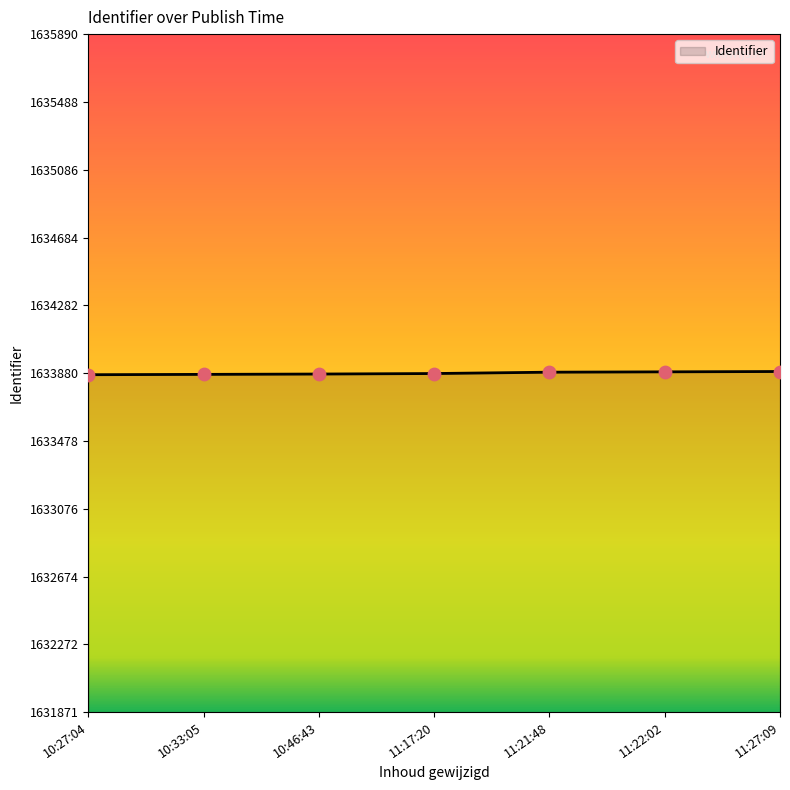

Approximately how many times larger is the value at 11:27:09 compared to 11:21:48?

1.0